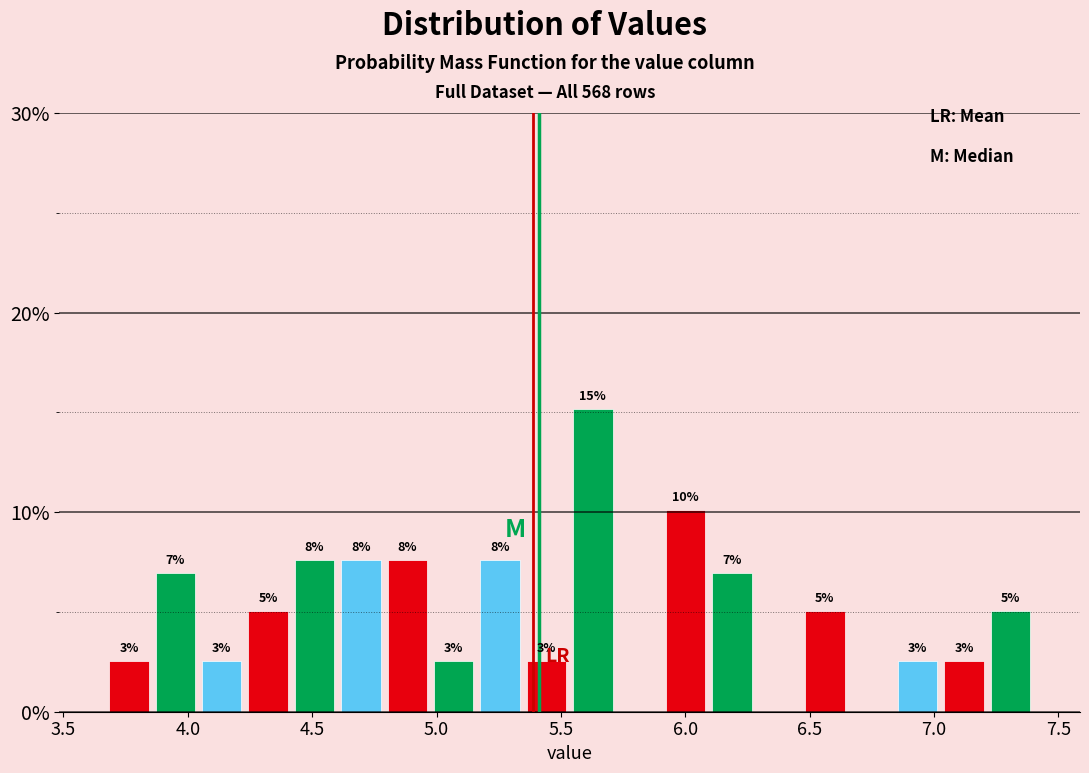

Around what value on the x-axis is the tallest bar? Give the approximate position of its centre, as read against the axis.

5.65